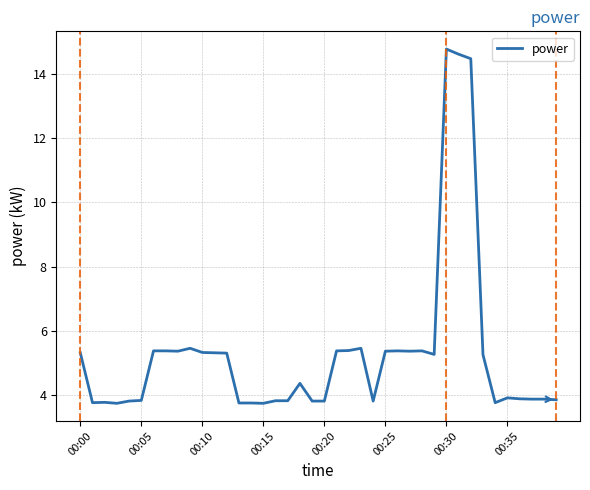

What is the greatest value displayed?

14.8